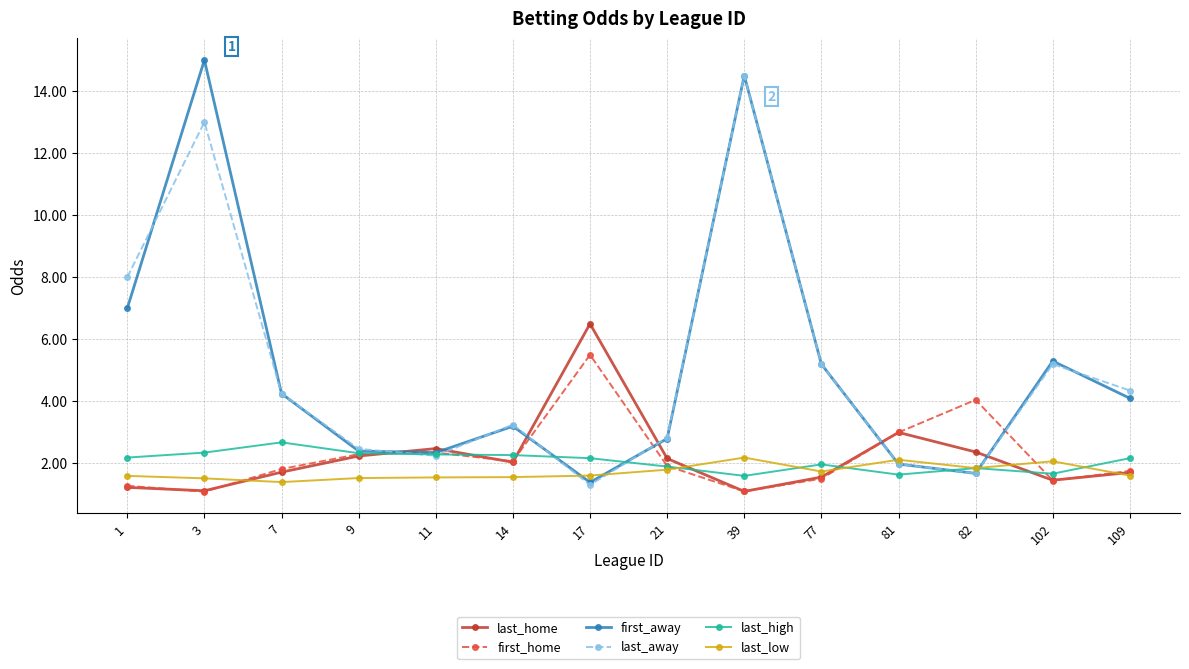

What is the spread (max minus min) of values at 1?

6.8